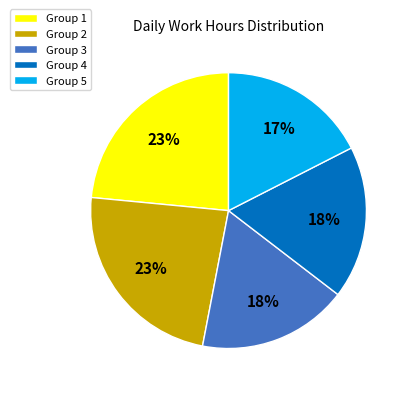

Between Group 5 and Group 2, which is larger?

Group 2